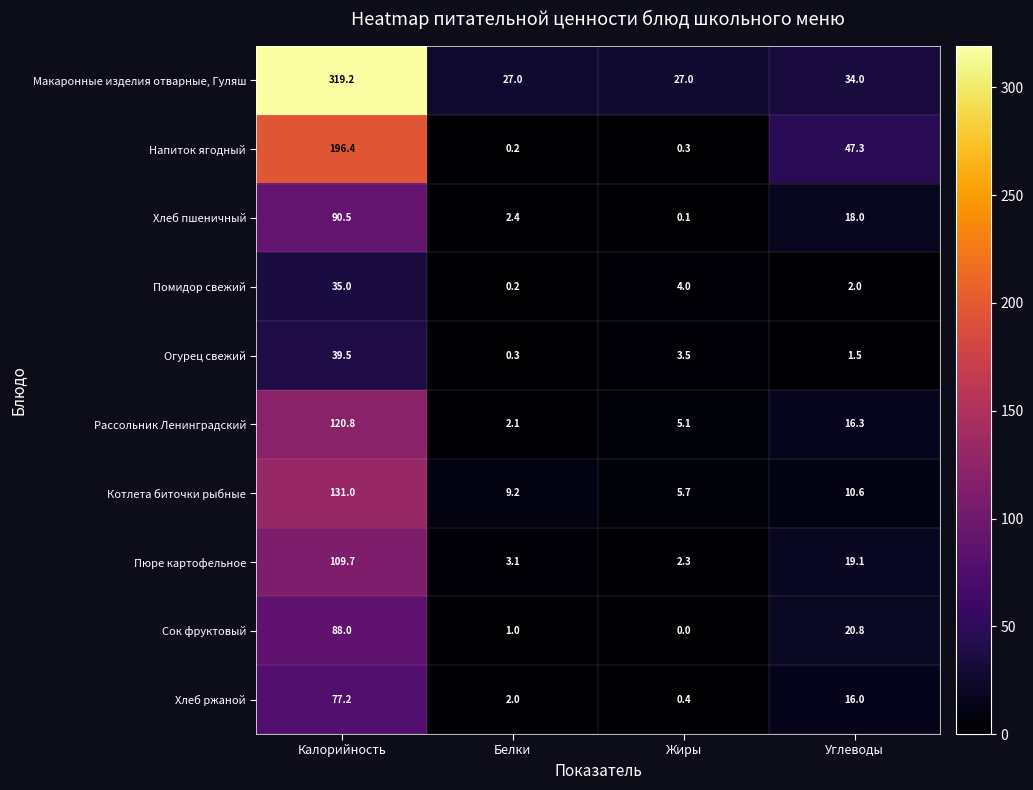

What is the difference between the maximum and second lowest values in the Пюре картофельное series?

106.6